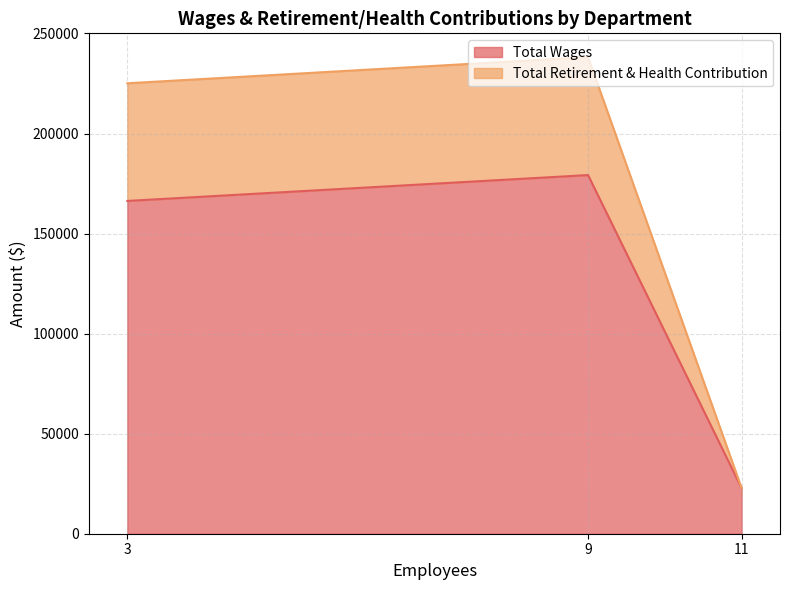

Which series has the largest total across all categories?

Total Wages